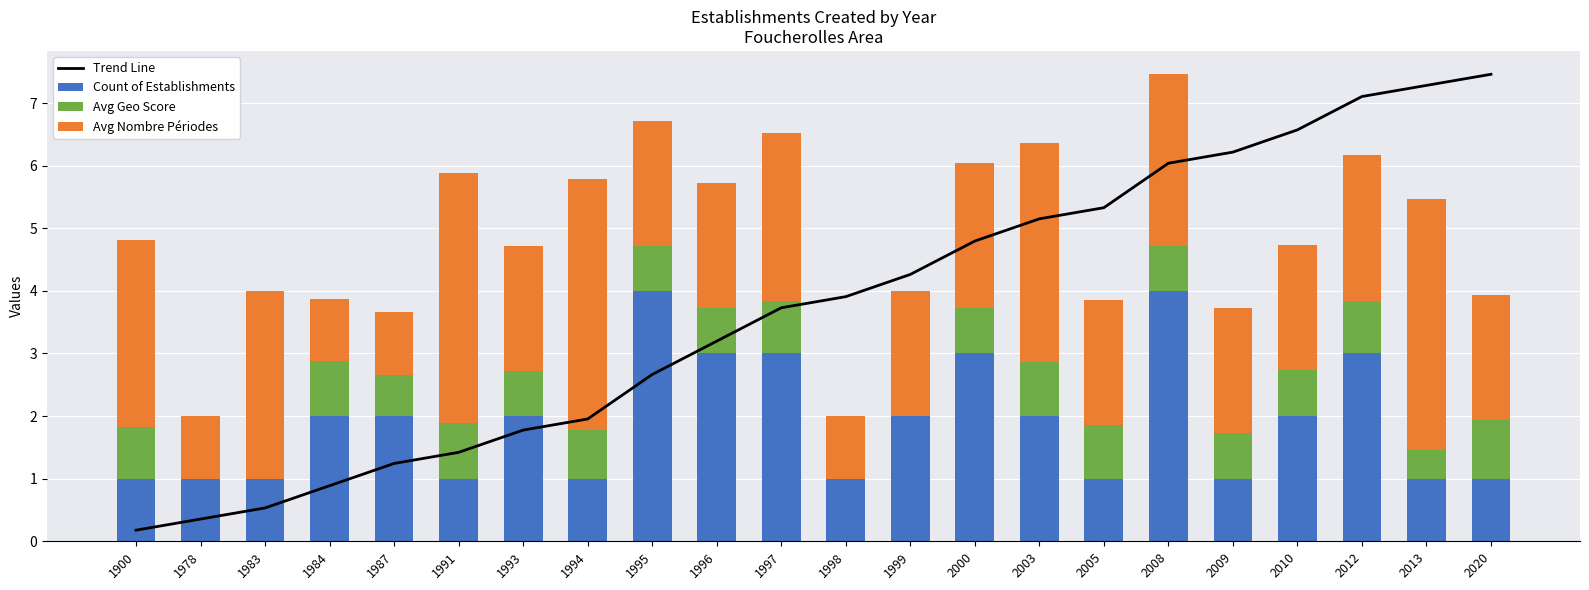

Where does the Count of Establishments series first go above 2?

1995